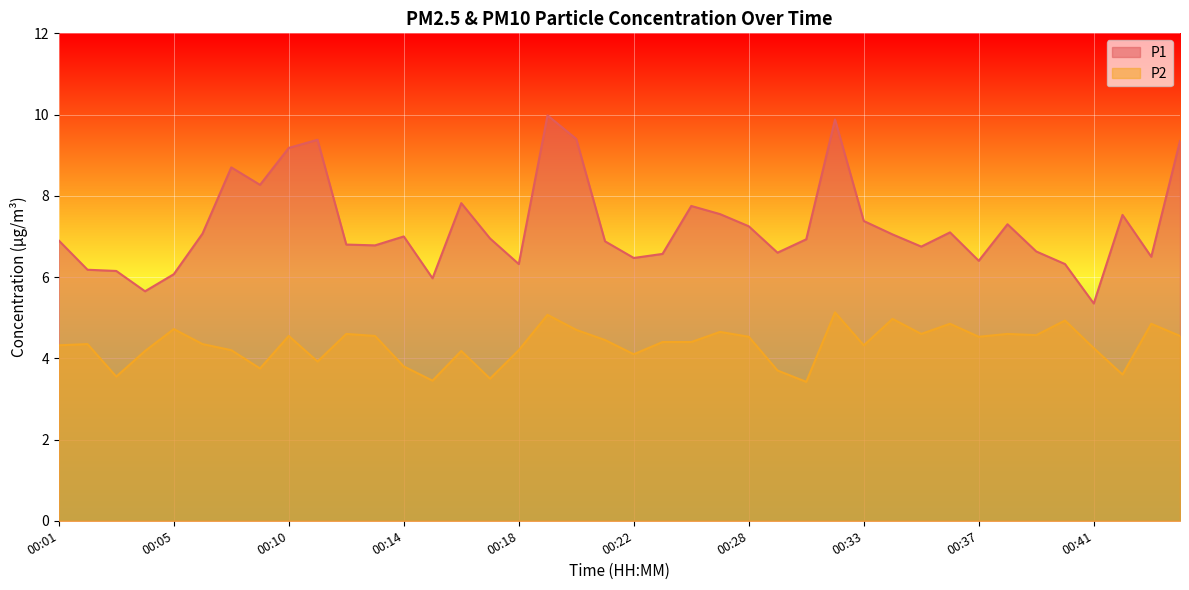

Which series has the largest range (max minus min)?

P1